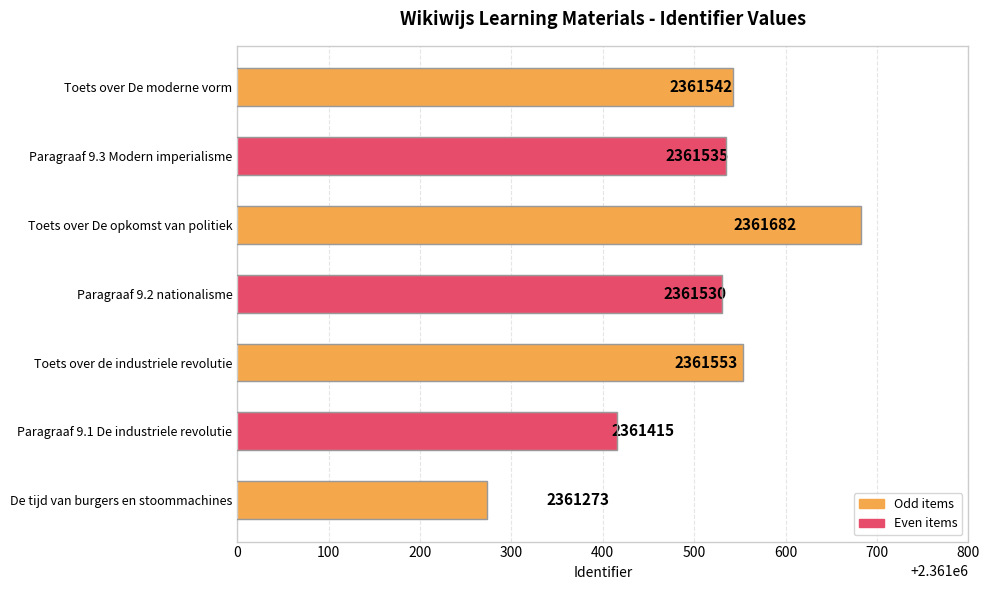

What is the change in value from Paragraaf 9.1 De industriele revolutie to Toets over De opkomst van politiek?

+267